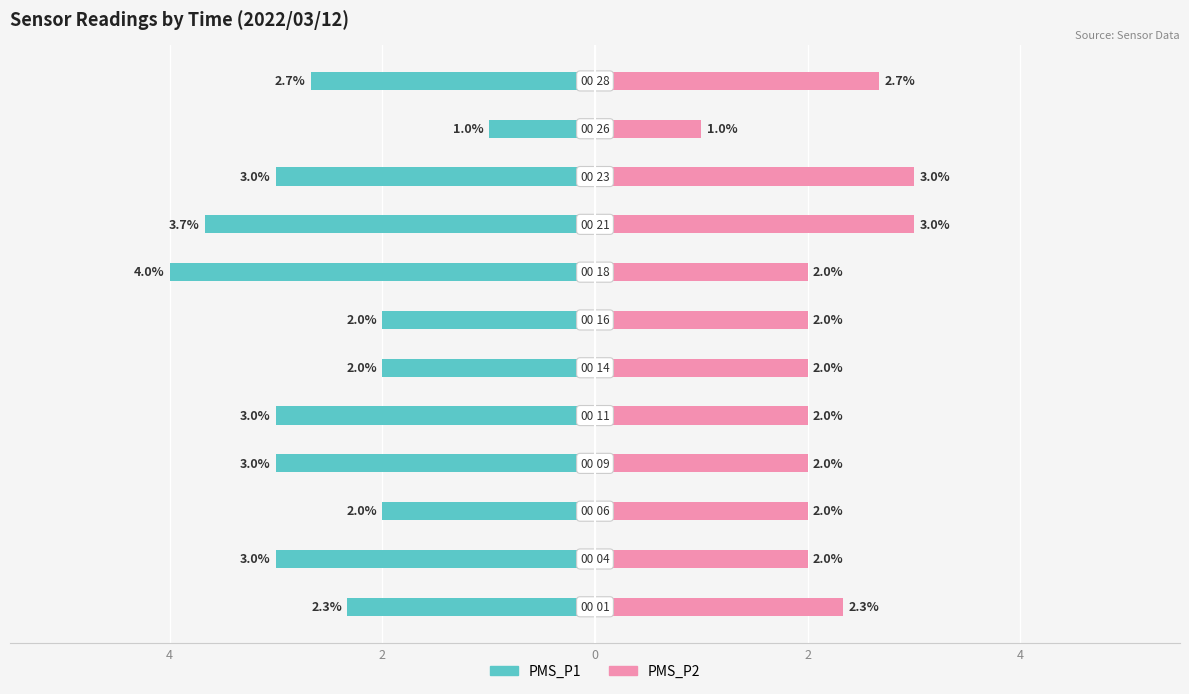

What is the value of the PMS_P1 bar at the 12th from the left?

-2.7